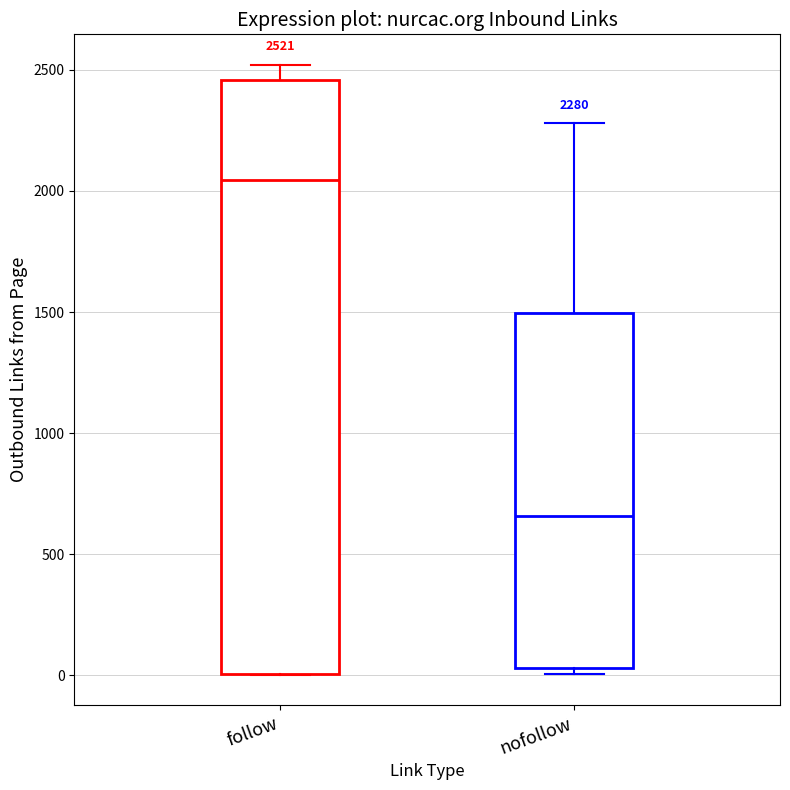

Which box has the highest median line?

follow